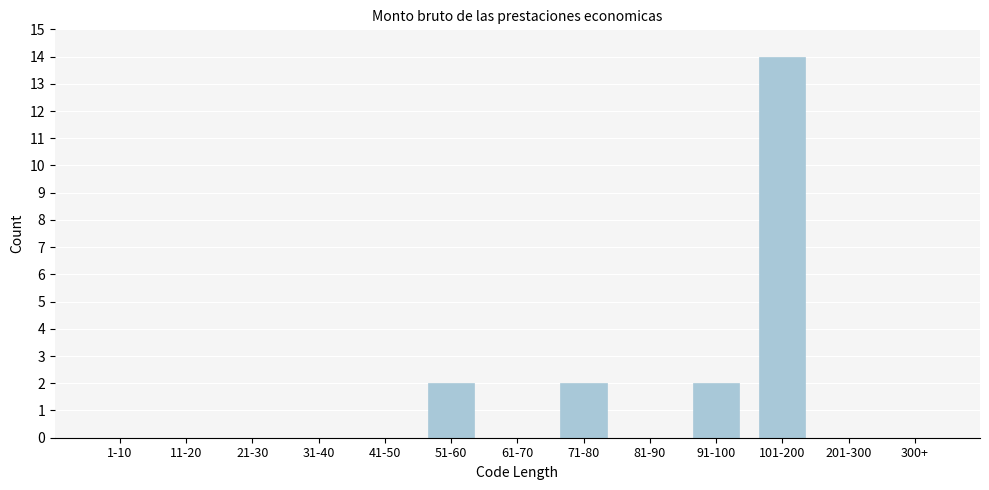

Reading left to right, list all the values displayed in this chart.

1-10=0	11-20=0	21-30=0	31-40=0	41-50=0	51-60=2	61-70=0	71-80=2	81-90=0	91-100=2	101-200=14	201-300=0	300+=0